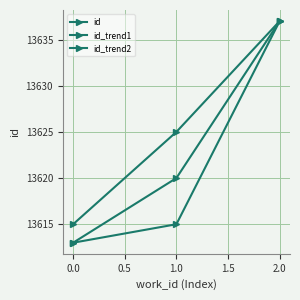

Reading left to right, extract all data points from this chart.

id: 13613	13615	13637
id_trend1: 13613	13620	13637
id_trend2: 13615	13625	13637